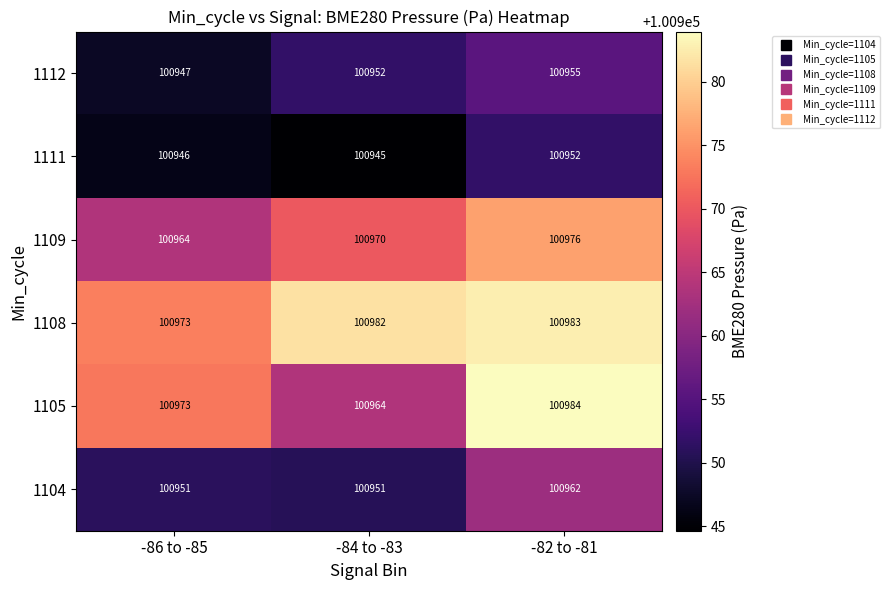

What is the lowest value of the 1105 series?

100964